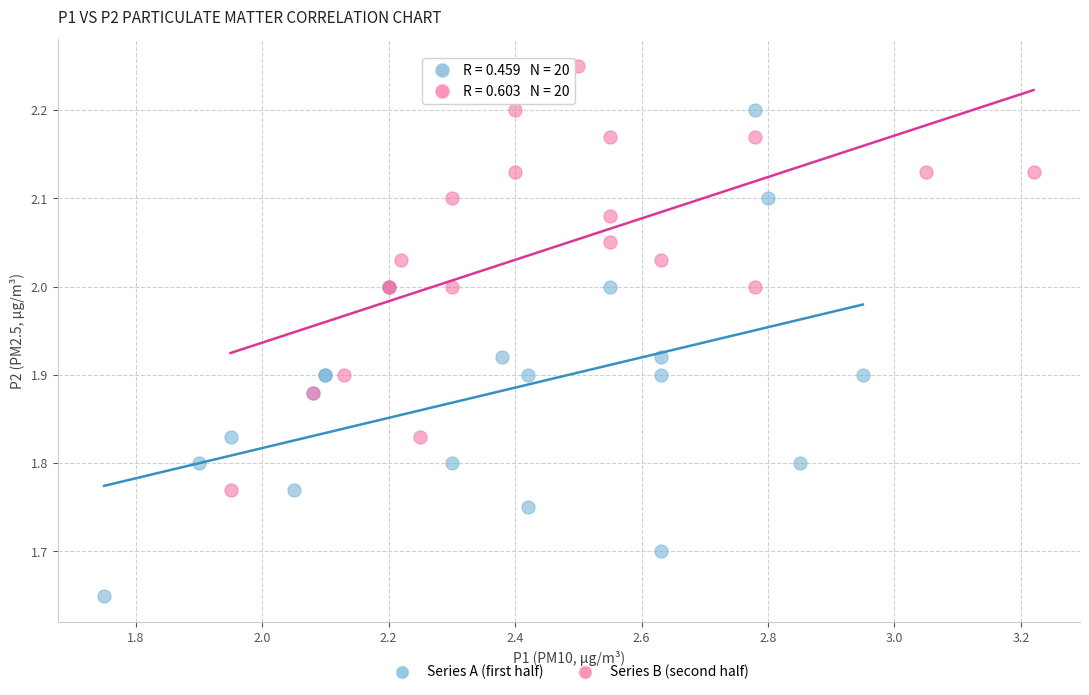

What are all the series names shown in the legend?

Series A (first half), Series B (second half)